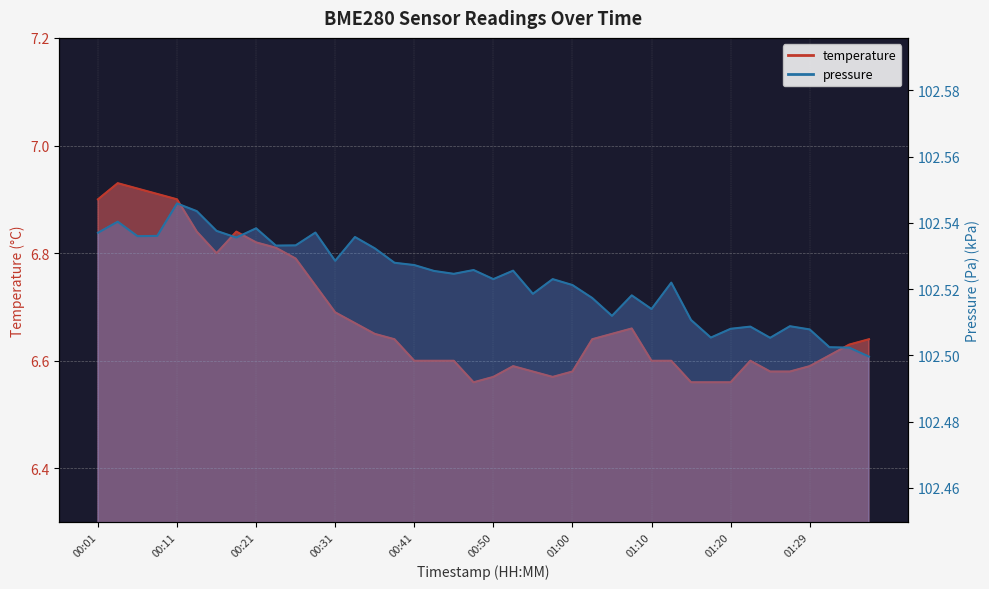

Which has a higher value, 01:27 or 01:34?

01:34